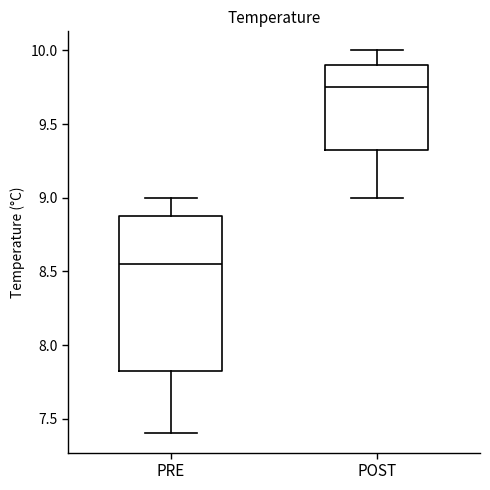

Comparing the boxes themselves (not the whiskers), which one is the tallest?

PRE